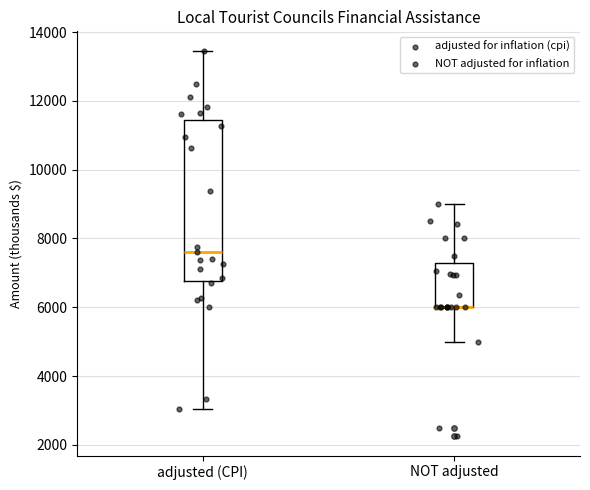

Comparing the boxes themselves (not the whiskers), which one is the tallest?

adjusted (CPI)